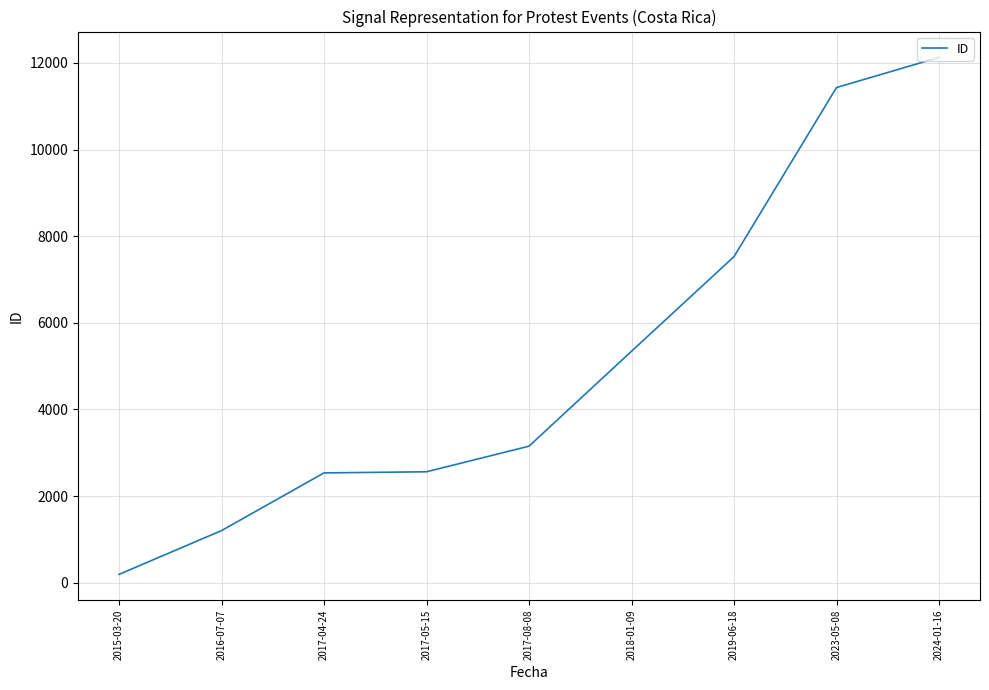

What is the ratio of the value at 2016-07-07 to the value at 2023-05-08?

0.1